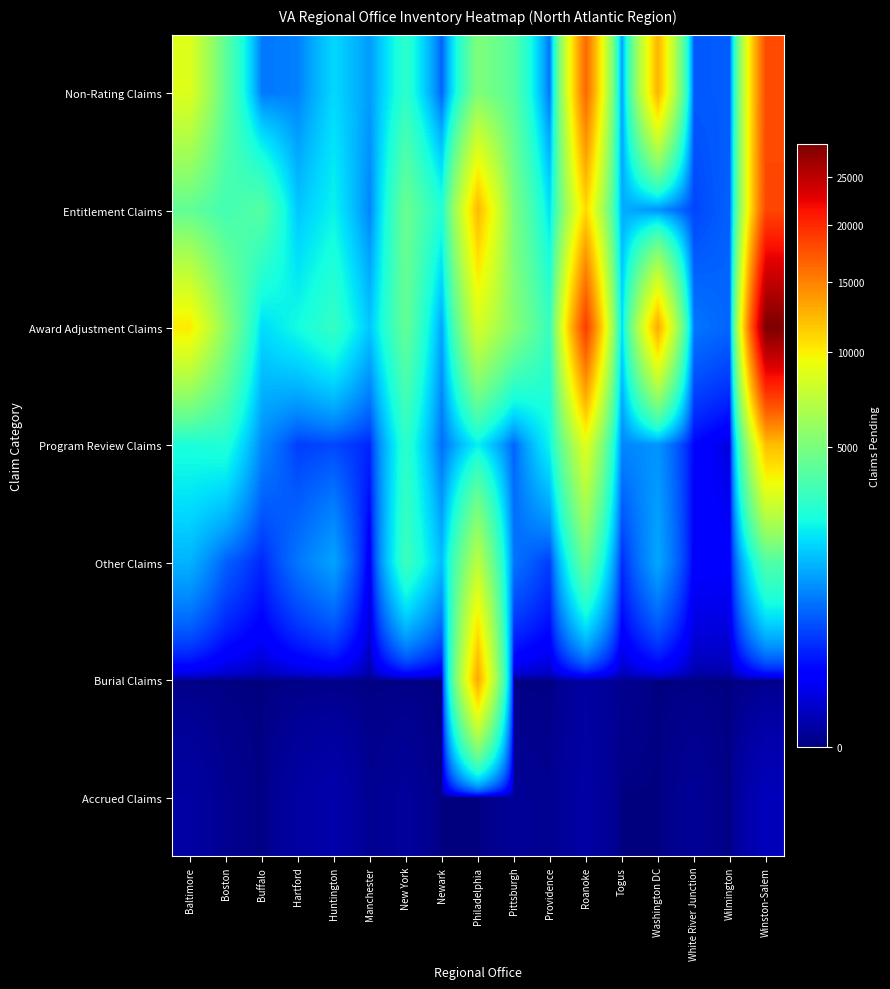

How many data points does each series have?

17